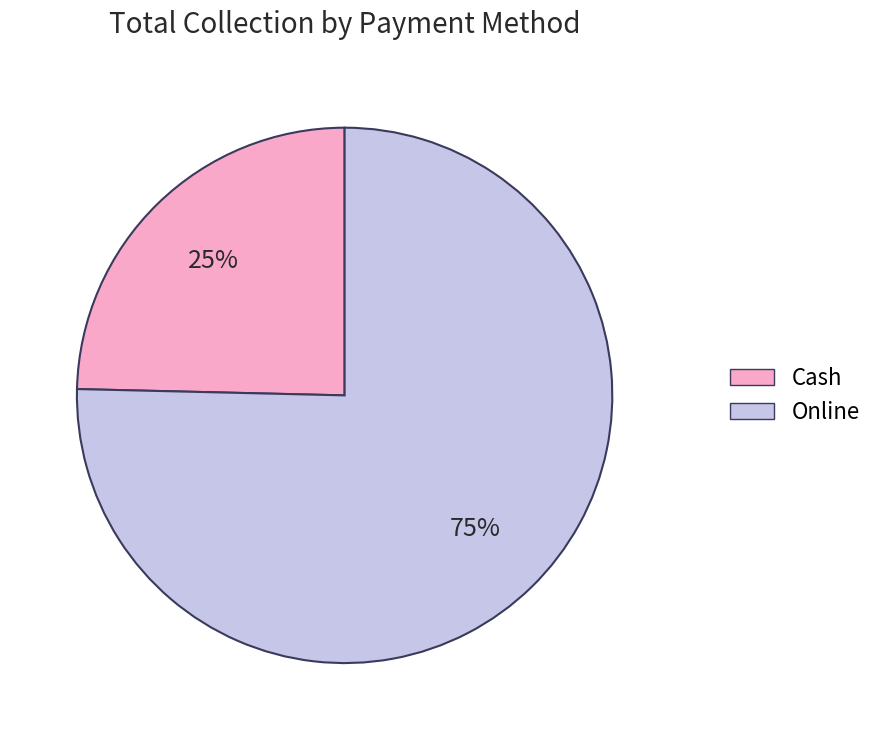

To the nearest percent, what is the combined percentage of Online and Cash?

100%